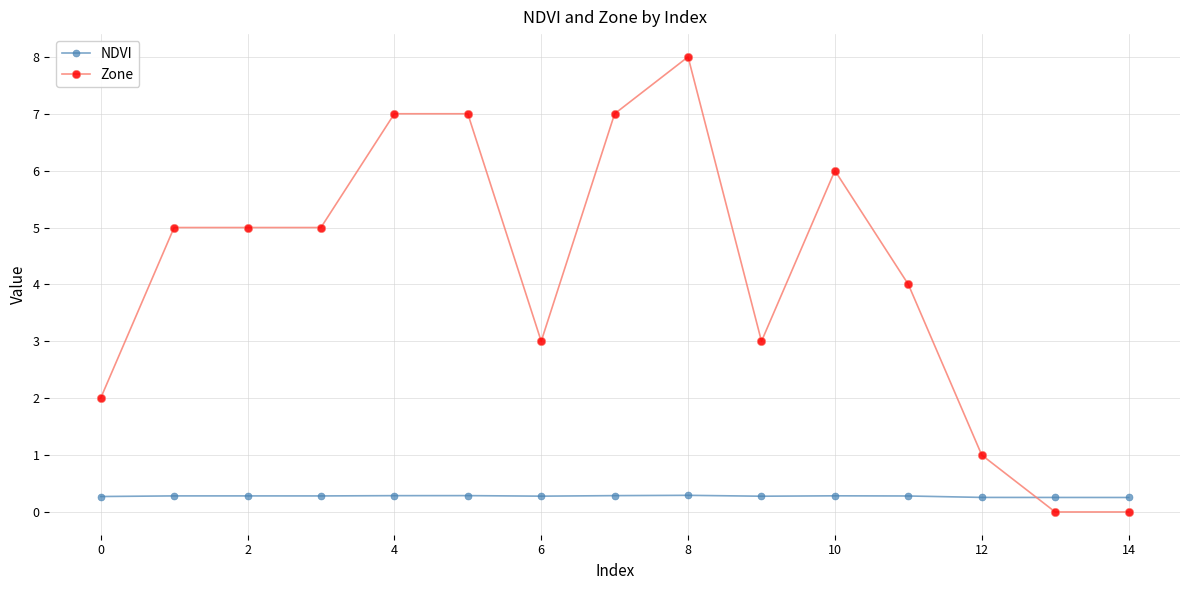

What is the greatest value displayed?

8.0